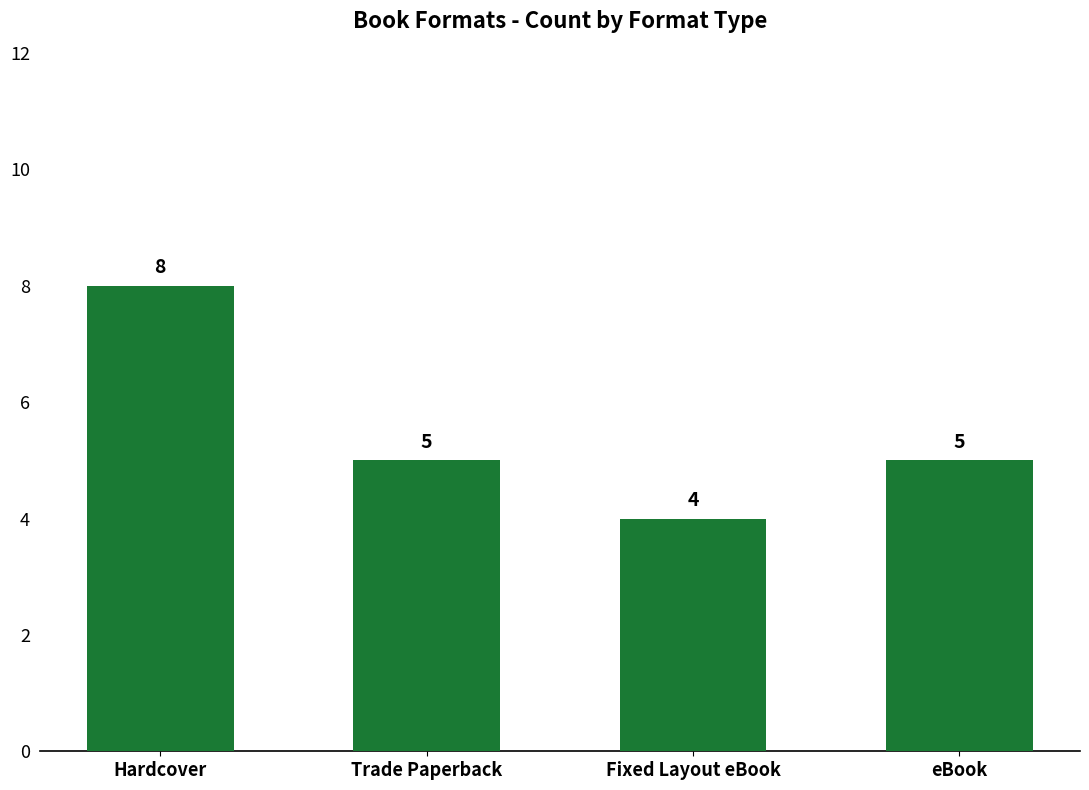

Reading left to right, list all the values displayed in this chart.

8	5	4	5